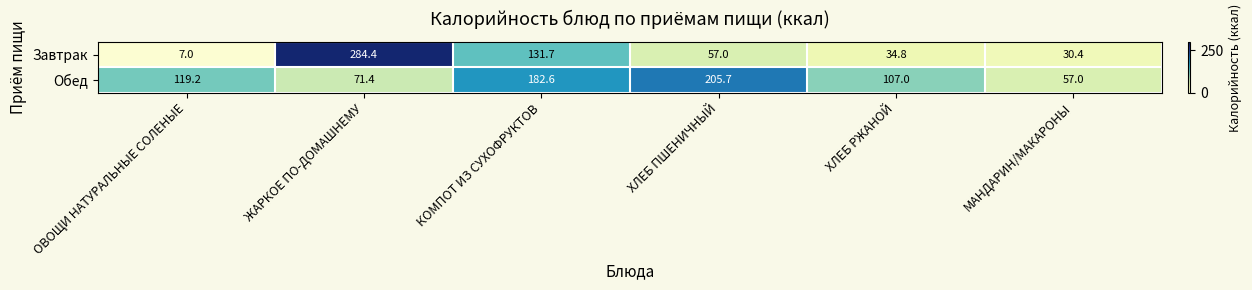

At which category is the sum across all series the highest?

ЖАРКОЕ ПО-ДОМАШНЕМУ